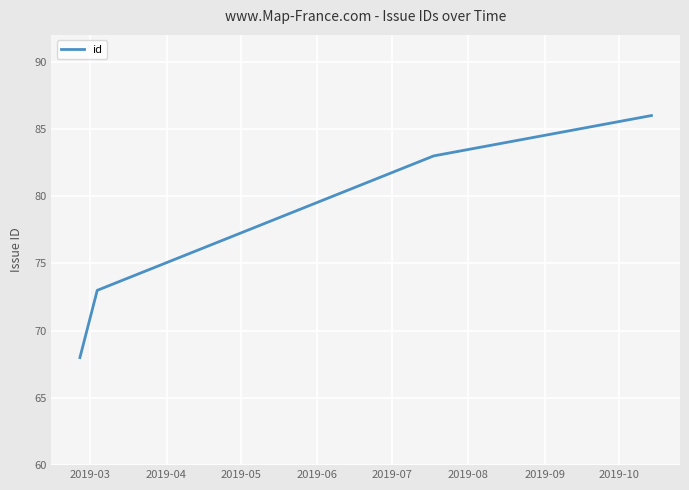

What is the average value?

78